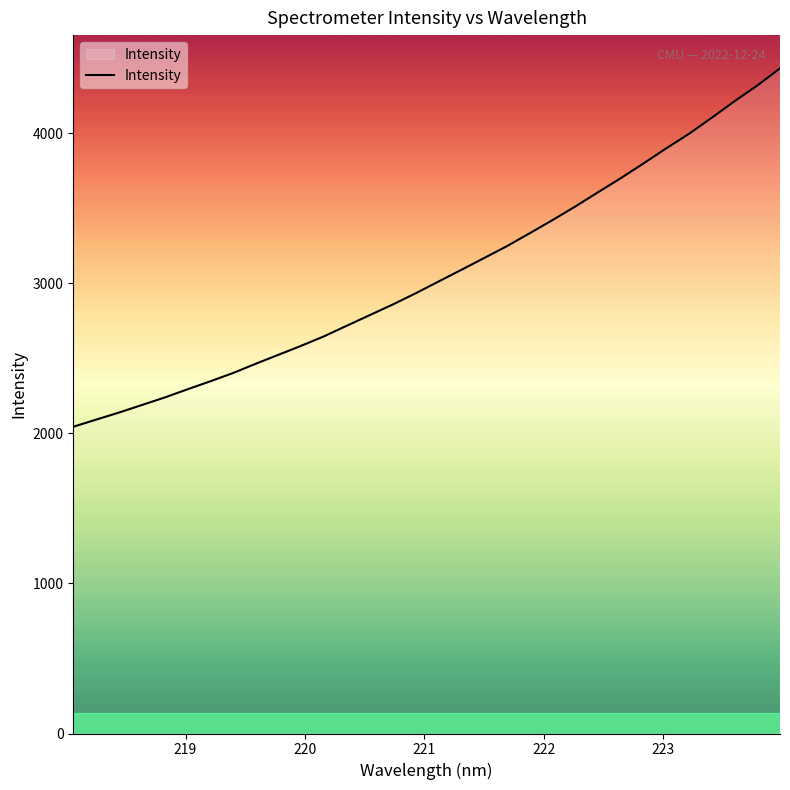

True or false: the data has more than 2 interior local peaks.

False